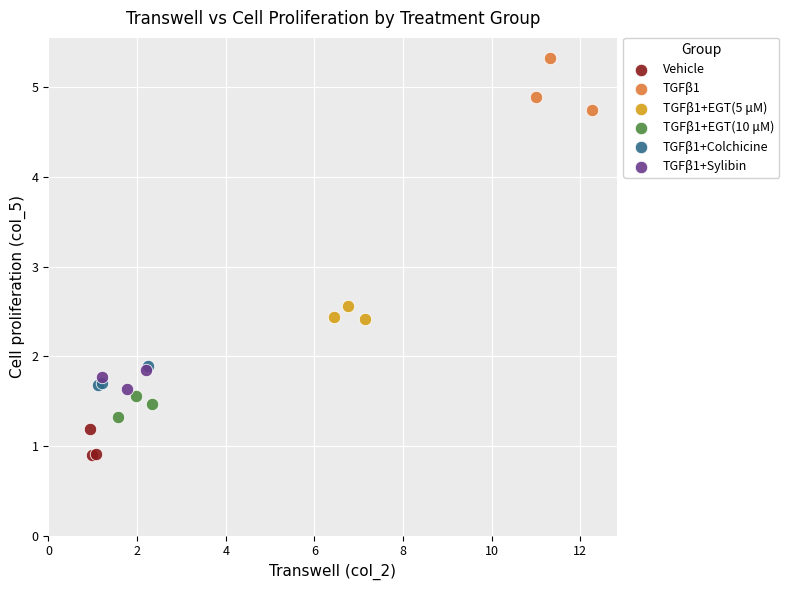

Which series has the widest spread of Y values?

TGFβ1